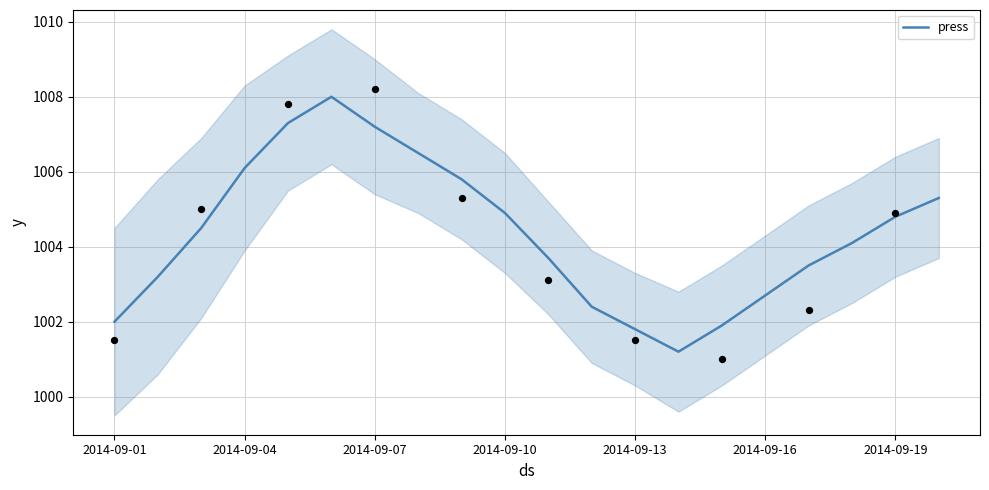

What is the ratio of the value at 8 to the value at 7?

1.0